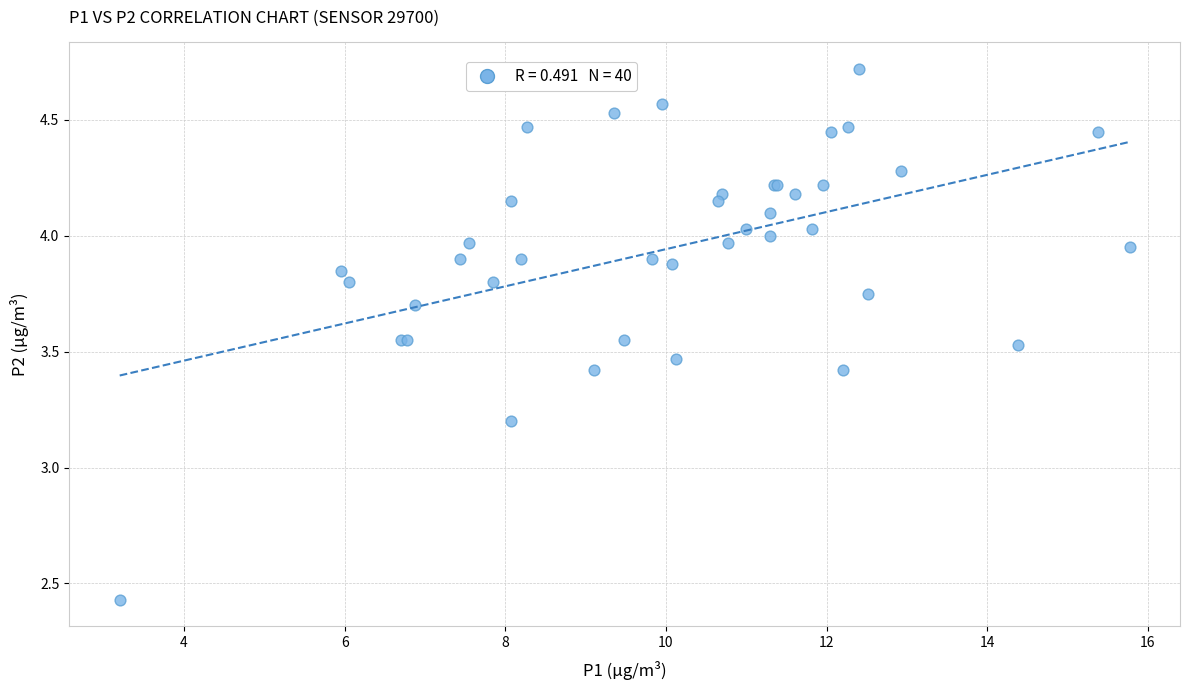

What Y value in the scatter plot is closest to 3?

3.2